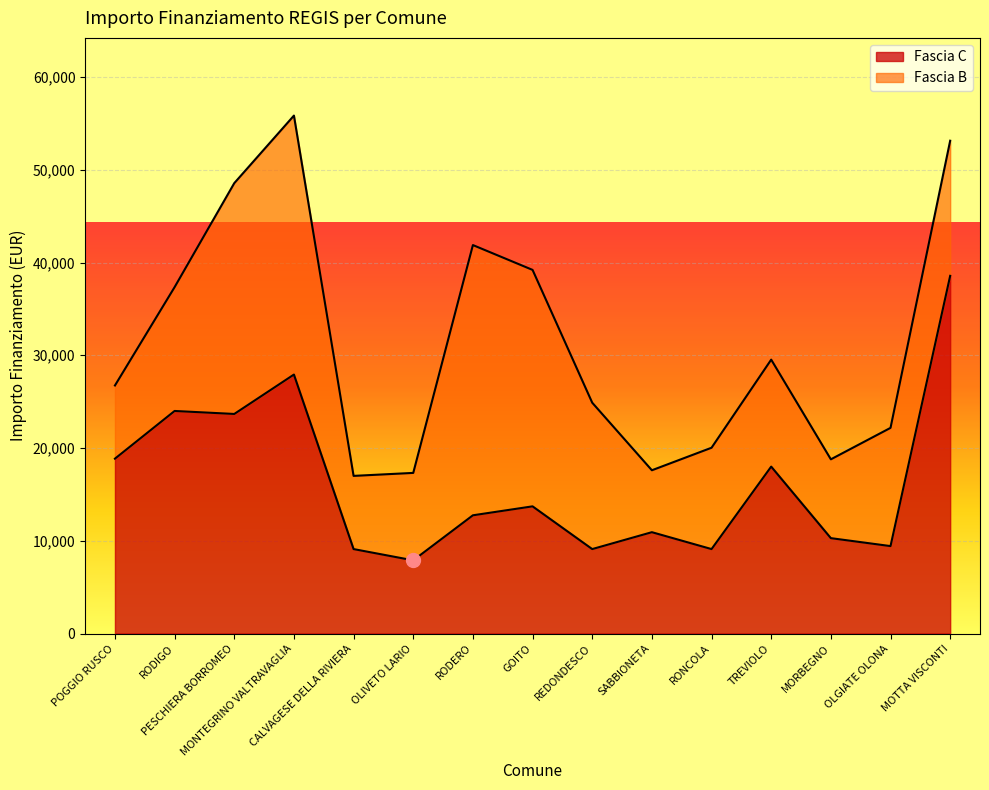

What is the maximum value for Fascia C?

38565